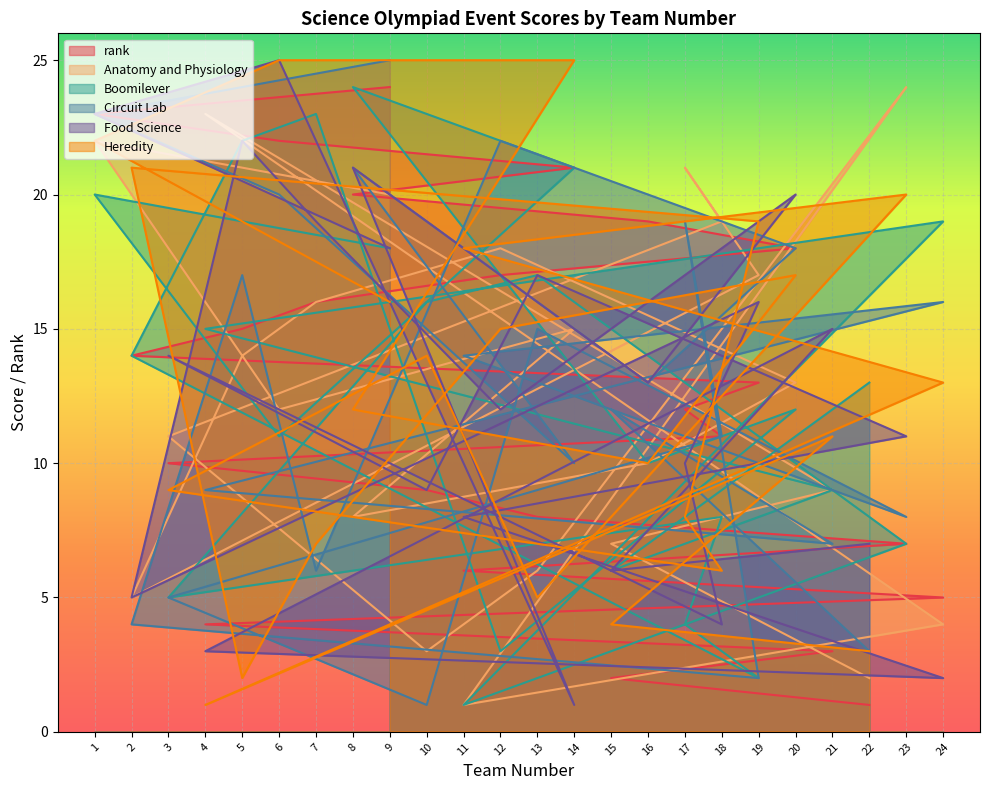

Between 7 and 9, which is larger?

9